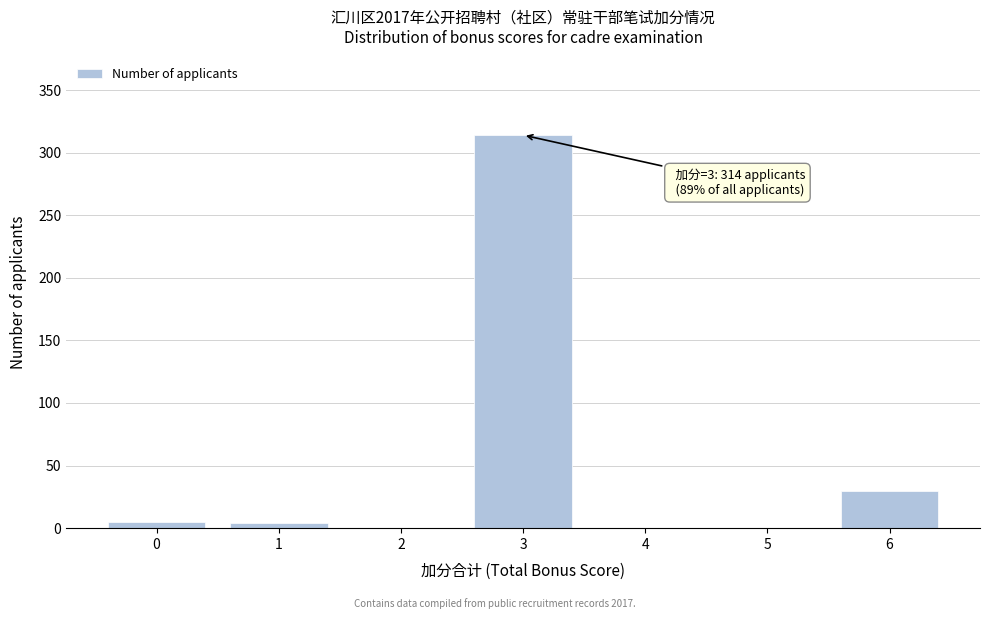

Which range on the x-axis has the tallest bar?

2.5 to 3.5